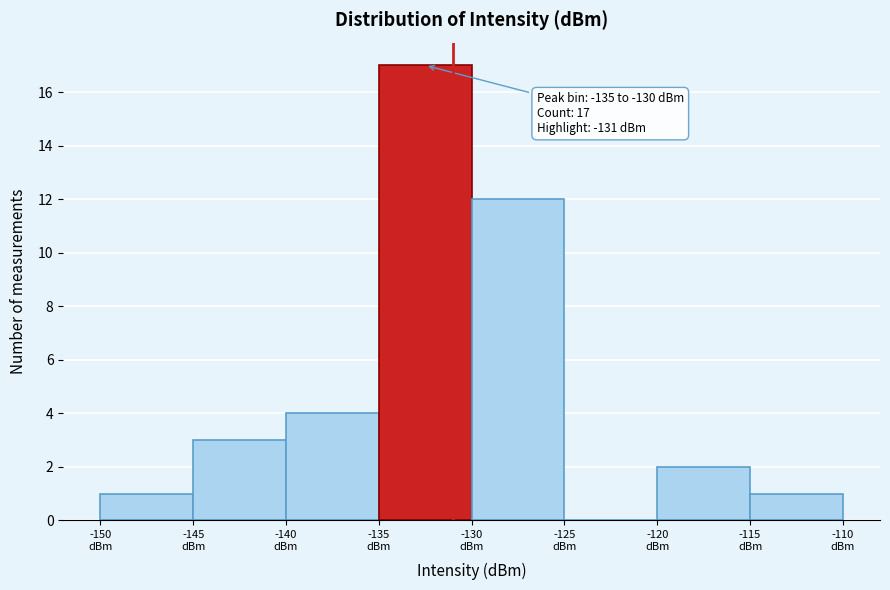

Over which range of the x-axis is the bar tallest?

-135 to -130